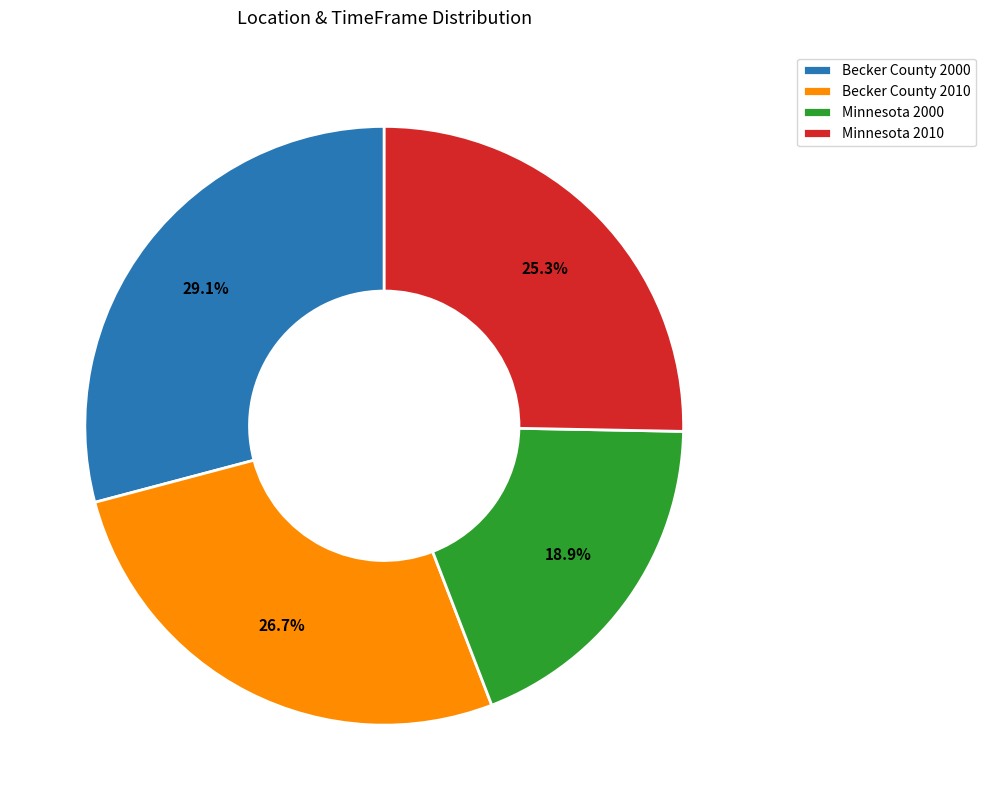

Count the number of slices in the pie.

4